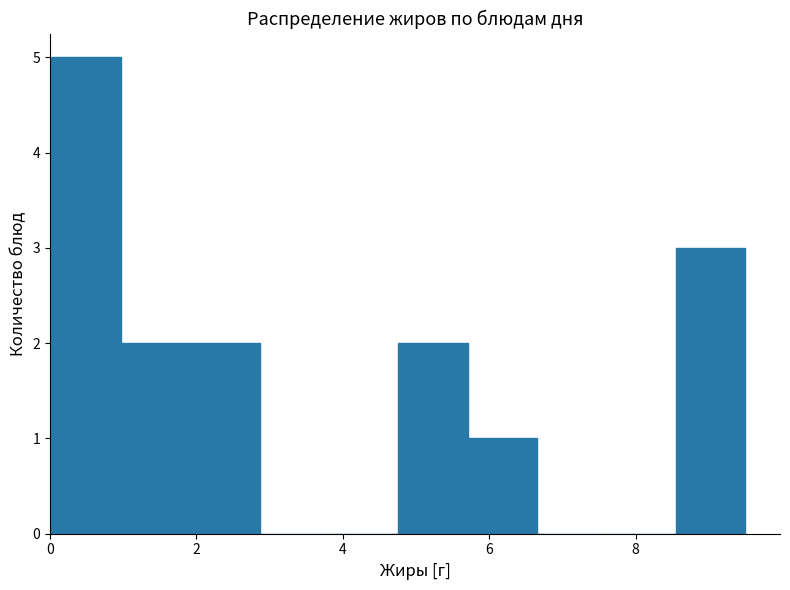

Reading left to right, list every bar in this chart as the range it spans on the x-axis followed by its height. Neither the bar edges nor the heights are printed on the chart, so give them approximately, as read against the axes.

0.0 to 1.0: 5
1.0 to 2.0: 2
2.0 to 2.8: 2
2.8 to 3.8: 0
3.8 to 4.8: 0
4.8 to 5.8: 2
5.8 to 6.6: 1
6.6 to 7.6: 0
7.6 to 8.6: 0
8.6 to 9.6: 3